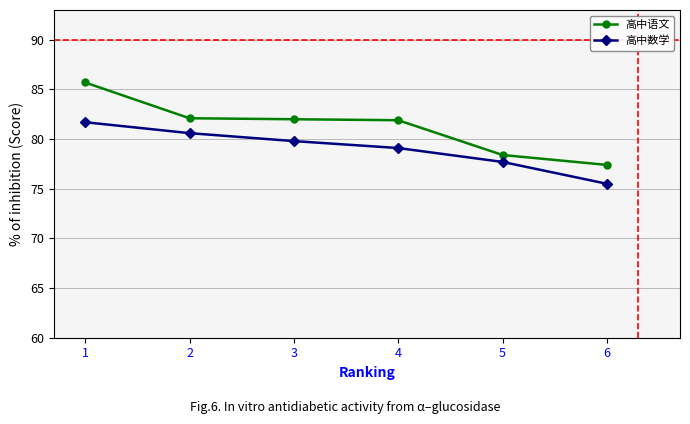

What is the value of the 高中语文 point at the 1st from the left?

85.7